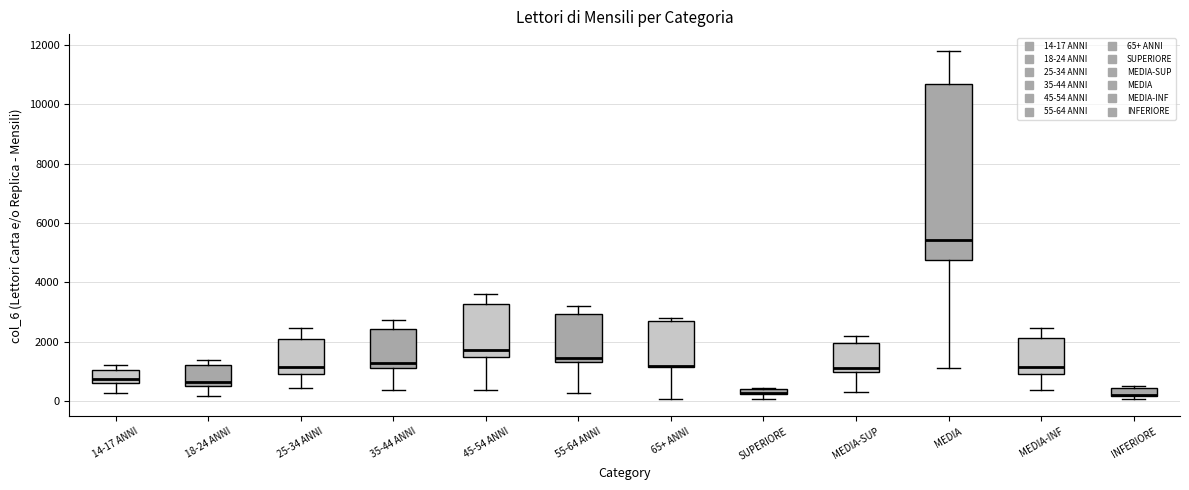

Comparing the boxes themselves (not the whiskers), which one is the tallest?

MEDIA